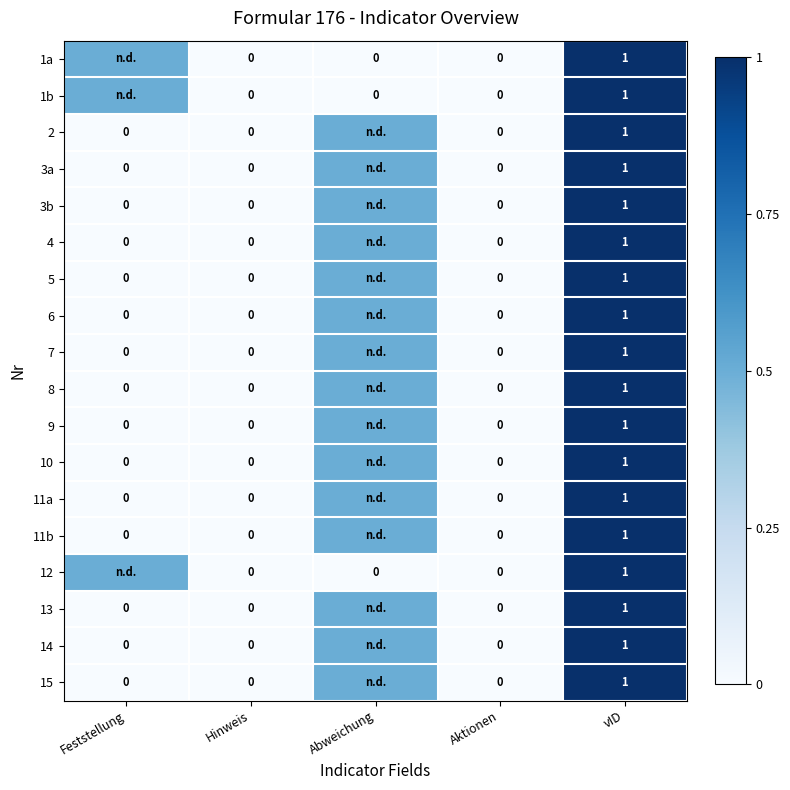

What is the difference between the 9 values at vID and Aktionen?

1.0